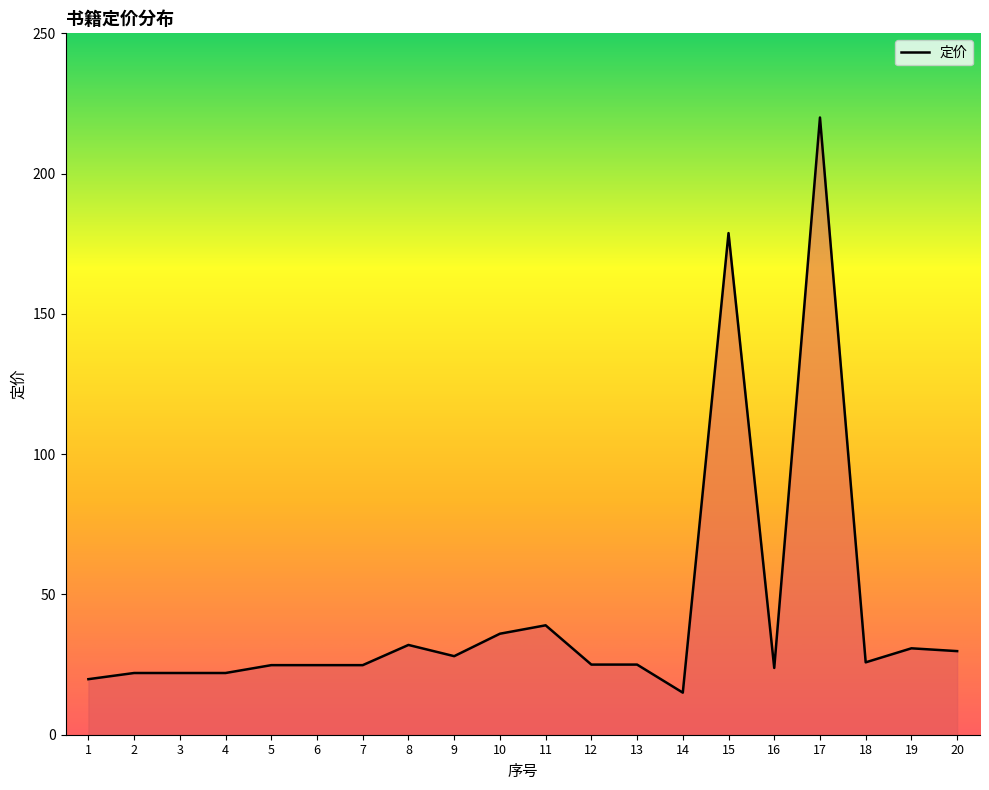

What is the difference between the values at 6 and 11?

14.2